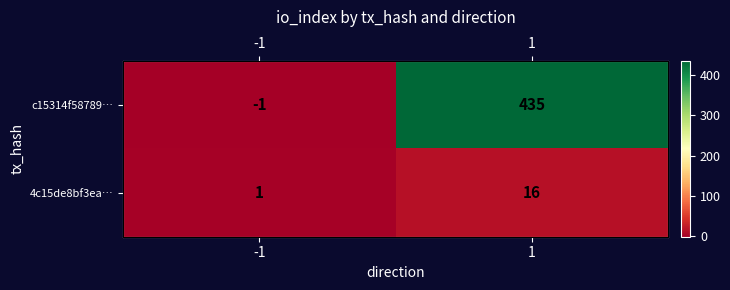

Is it true that 4c15de8bf3ea… equals 7 at 1?

False